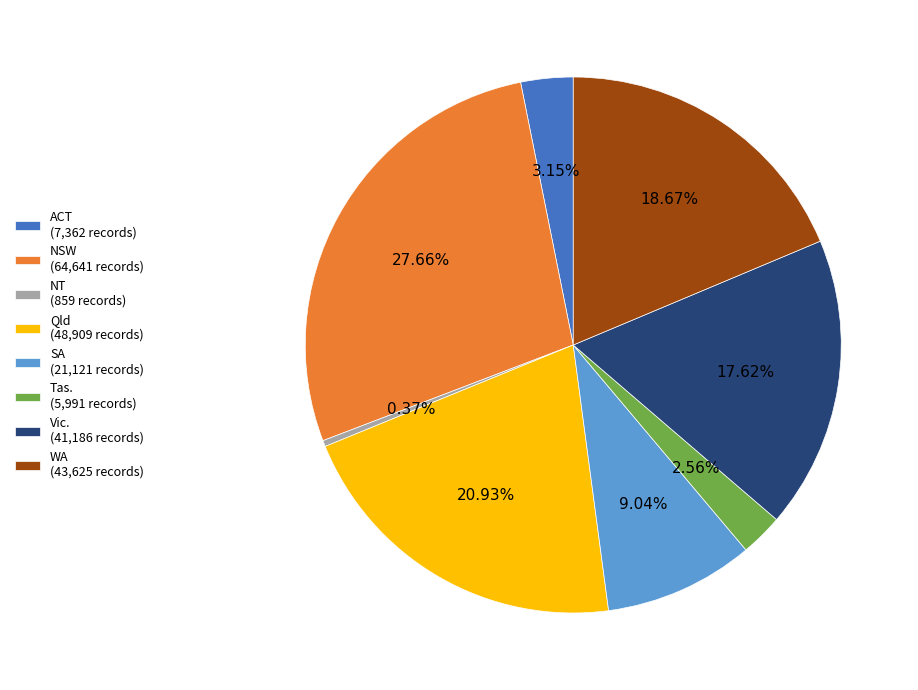

True or false: Qld accounts for 21% of the total.

True